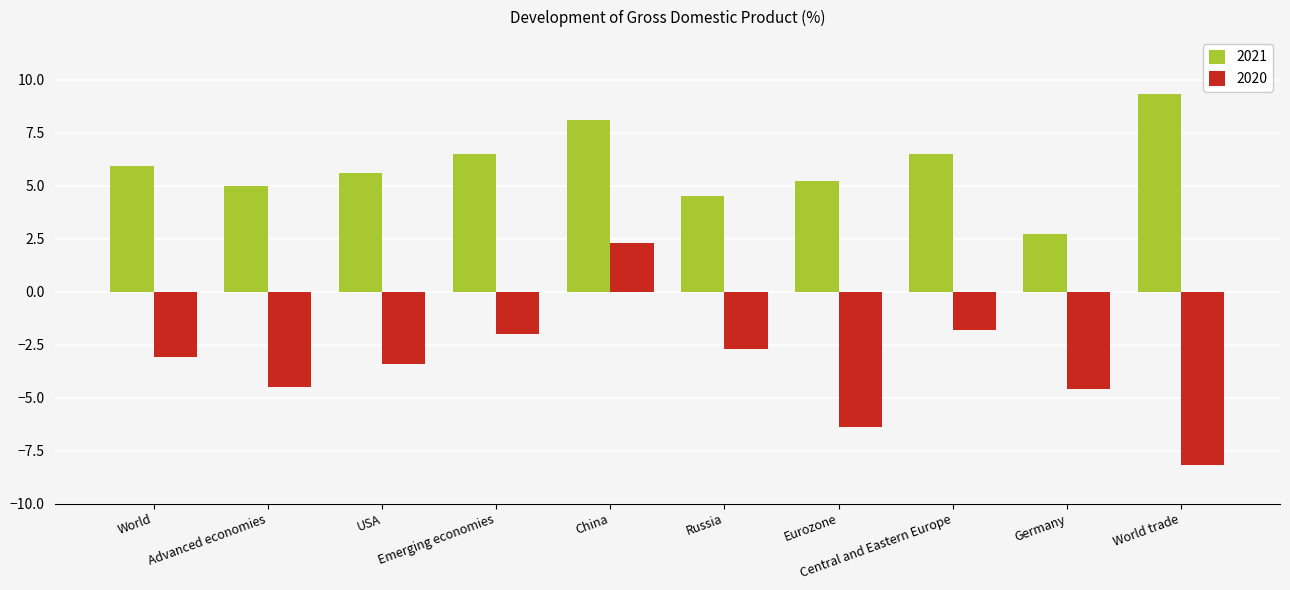

What is the label of the 6th bar from the right?

China